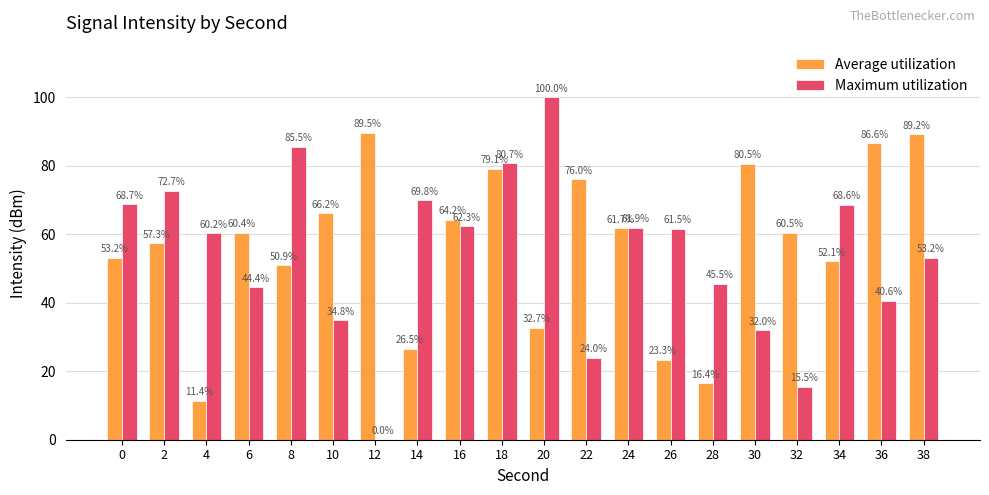

Reading left to right, transcribe all the data shown in this chart.

Average utilization: 53.2	57.3	11.4	60.4	50.9	66.2	89.5	26.5	64.2	79.1	32.7	76.0	61.7	23.3	16.4	80.5	60.5	52.1	86.6	89.2
Maximum utilization: 68.7	72.7	60.2	44.4	85.5	34.8	0.0	69.8	62.3	80.7	100.0	24.0	61.9	61.5	45.5	32.0	15.5	68.6	40.6	53.2